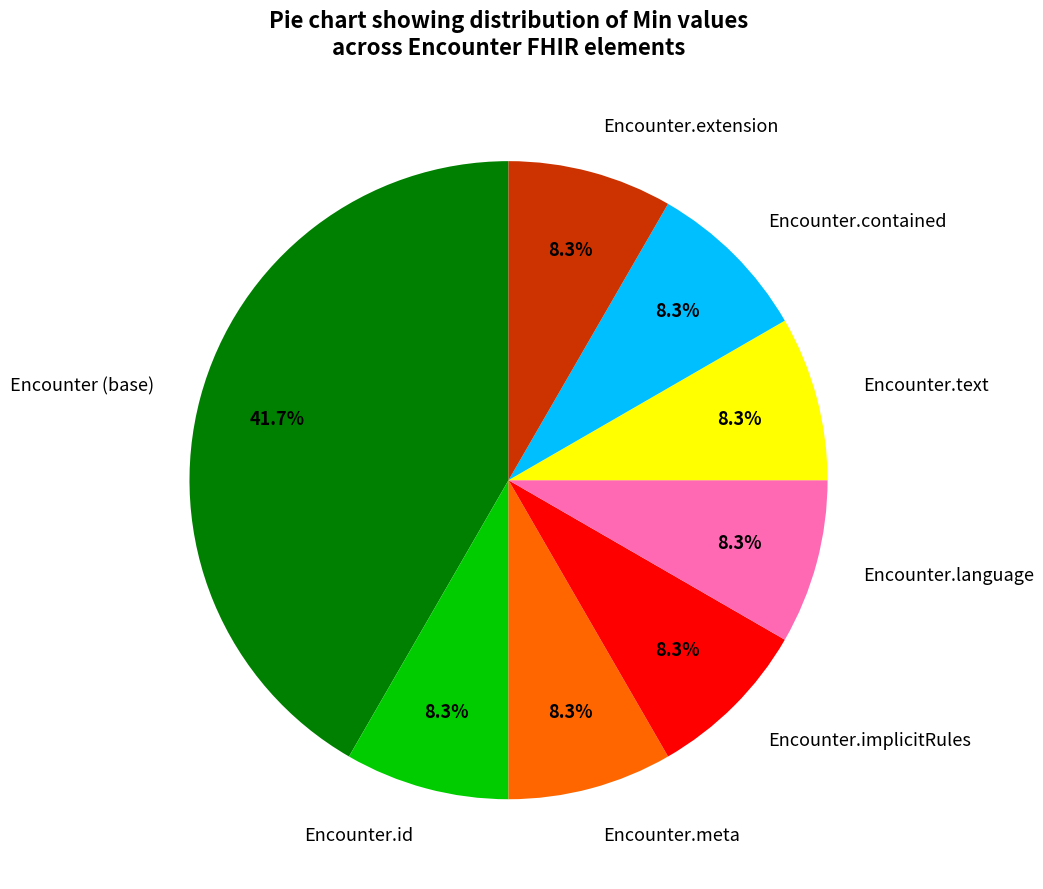

Does Encounter.extension account for over 50% of the chart?

No